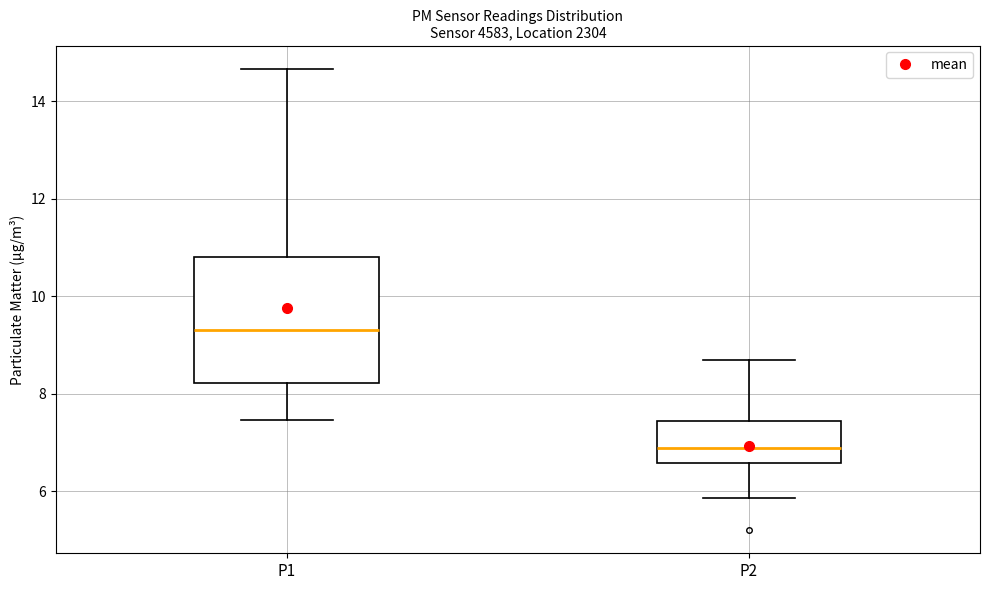

Where does the median line of the box for P1 sit on the y-axis? The values are not printed on the chart, so give them approximately, as read against the axis.

9.4